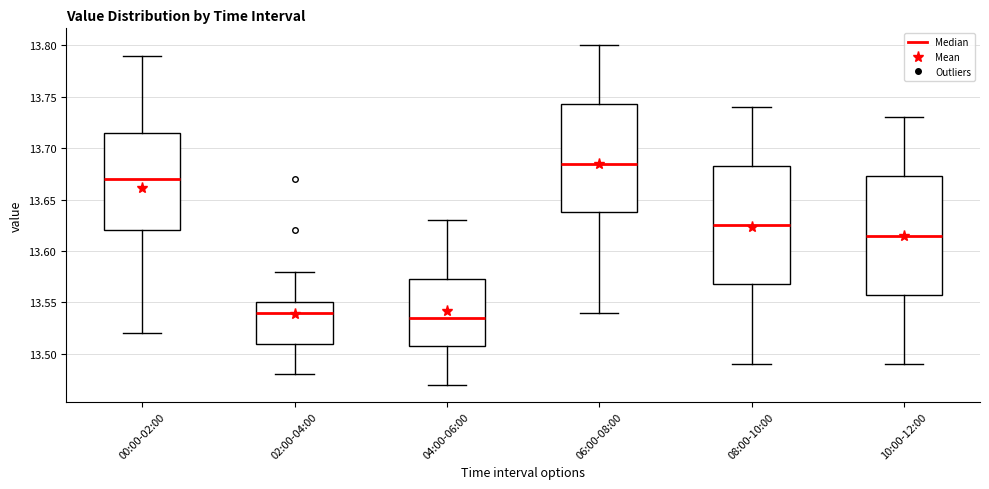

Reading left to right, transcribe this box plot: for each box, give where its median line is, the range the box spans, and where its two whiskers end, as read against the y-axis. The values are not printed on the chart, so give them approximately, as read against the axis.

00:00-02:00: median 13.670, box 13.620 to 13.715, whiskers 13.520 to 13.790
02:00-04:00: median 13.540, box 13.510 to 13.550, whiskers 13.480 to 13.580
04:00-06:00: median 13.535, box 13.510 to 13.575, whiskers 13.470 to 13.630
06:00-08:00: median 13.685, box 13.640 to 13.745, whiskers 13.540 to 13.800
08:00-10:00: median 13.625, box 13.570 to 13.685, whiskers 13.490 to 13.740
10:00-12:00: median 13.615, box 13.560 to 13.675, whiskers 13.490 to 13.730